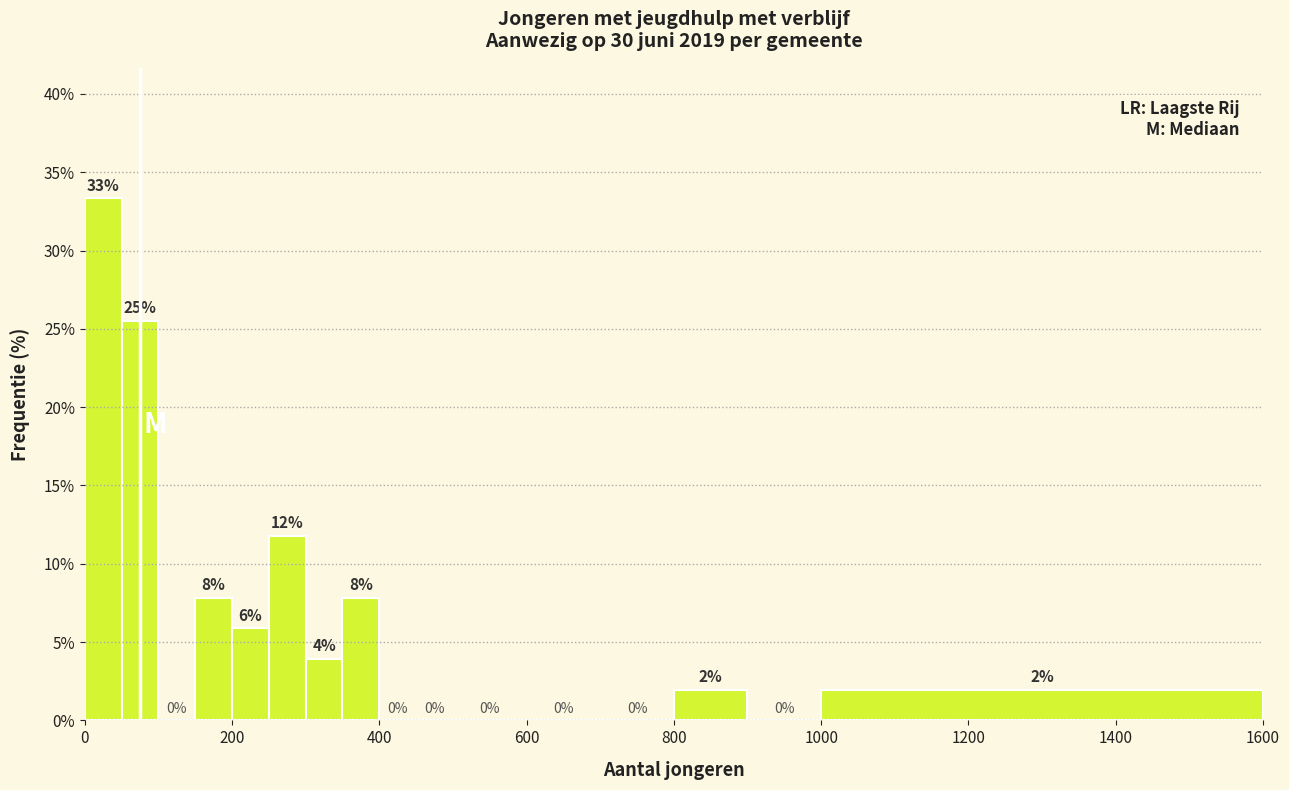

Around what value on the x-axis is the tallest bar? Give the approximate position of its centre, as read against the axis.

20